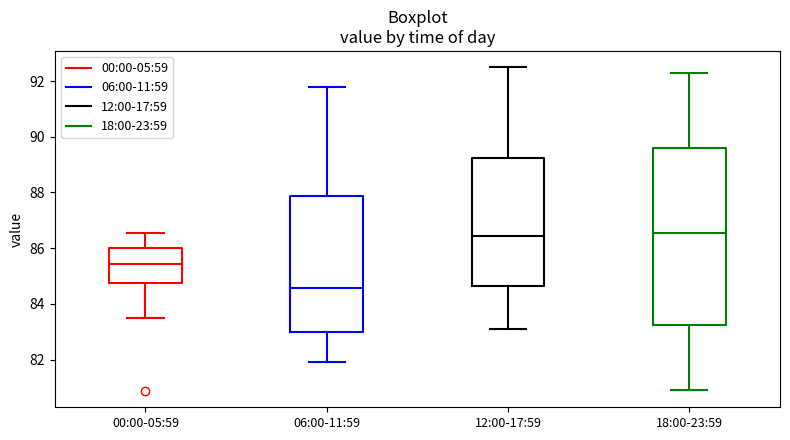

Which box is the tallest, from its lower edge to its upper edge?

18:00-23:59